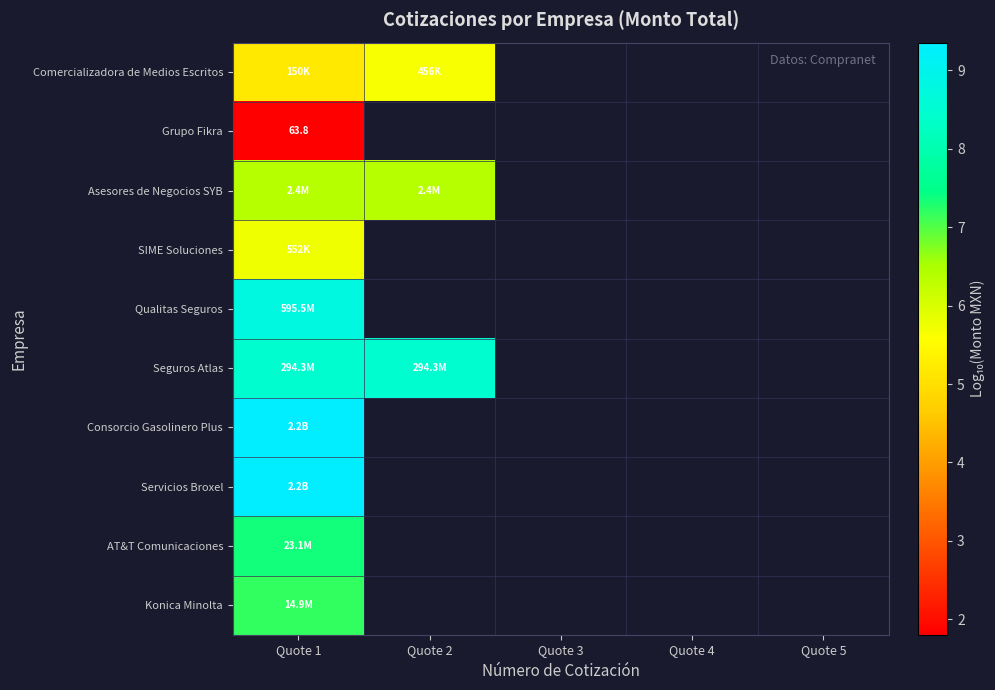

At which category is the sum across all series the highest?

Quote 1